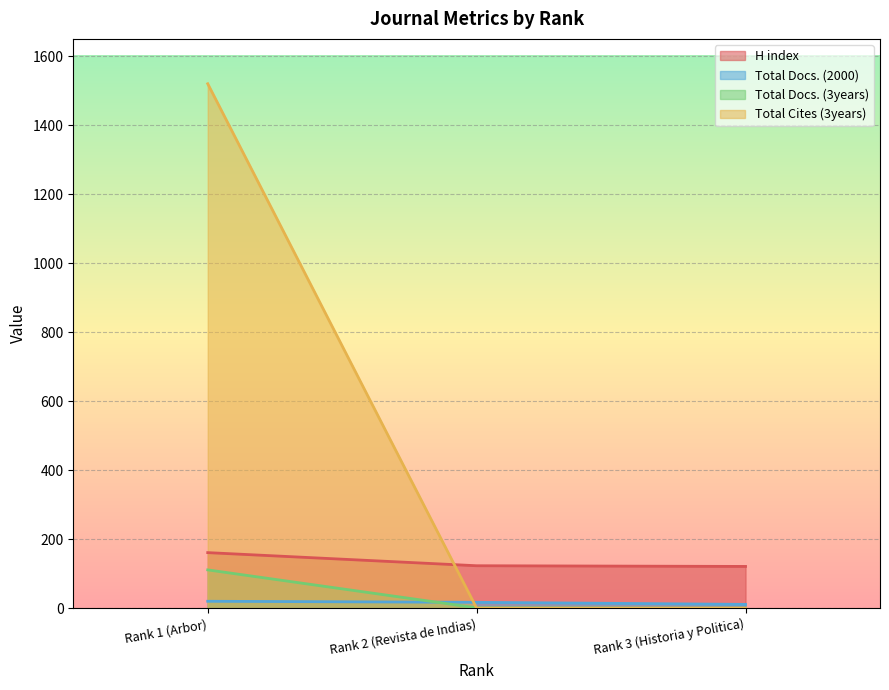

Rank the series at Rank 2 (Revista de Indias) from highest to lowest value.

H index, Total Docs. (2000), Total Docs. (3years), Total Cites (3years)